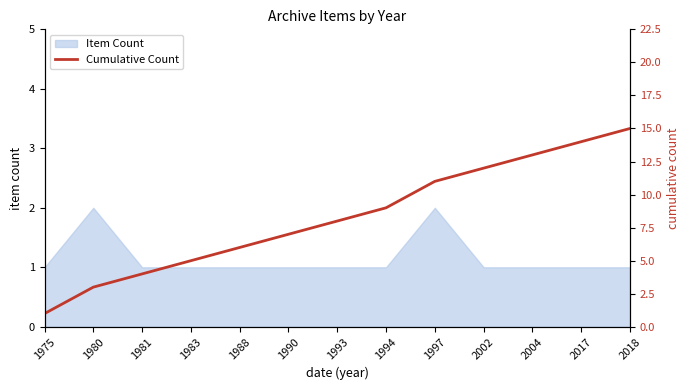

Reading right to left, list all the values displayed in this chart.

2018=15	2017=14	2004=13	2002=12	1997=11	1994=9	1993=8	1990=7	1988=6	1983=5	1981=4	1980=3	1975=1